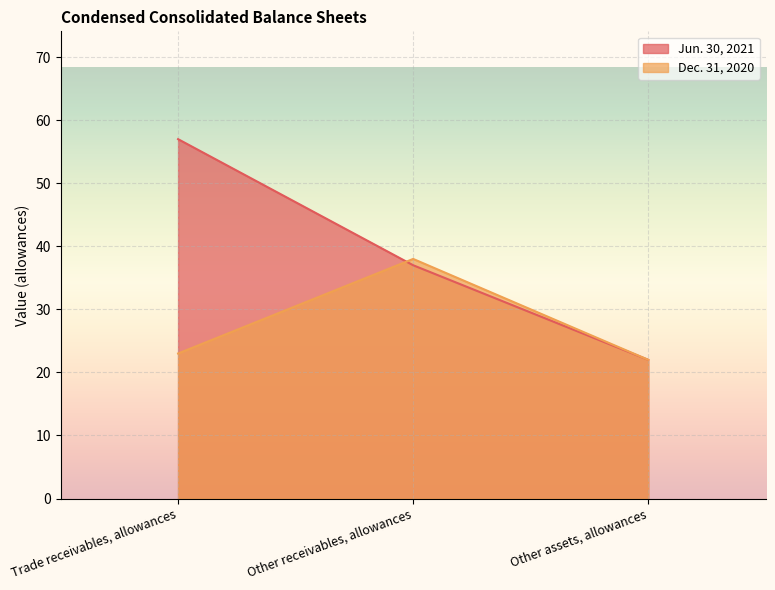

Rank the series by their average value, from highest to lowest.

Jun. 30, 2021, Dec. 31, 2020